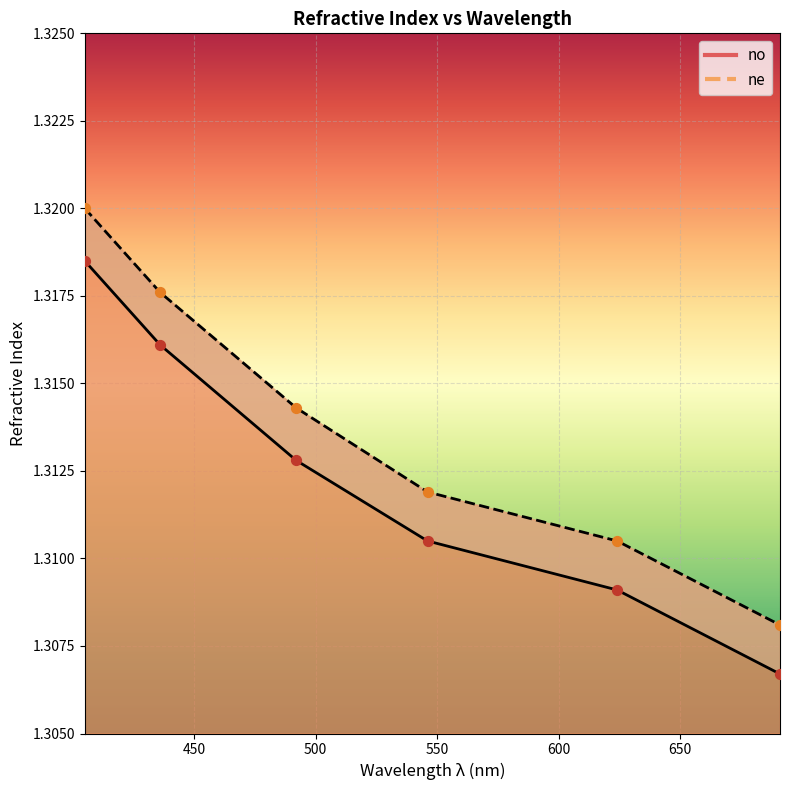

Is the value of no at 492 greater than the value of ne at 691?

Yes